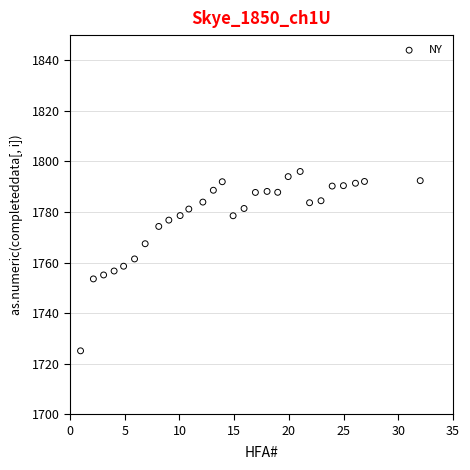

What is the range of Y values (max minus min)?

71.0